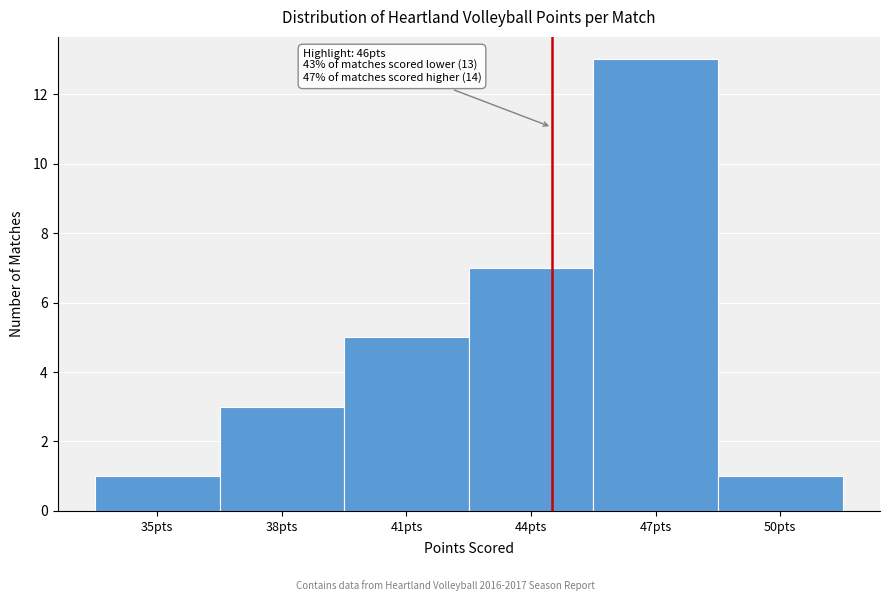

Reading right to left, extract all data points from this chart.

50pts=1	47pts=13	44pts=7	41pts=5	38pts=3	35pts=1